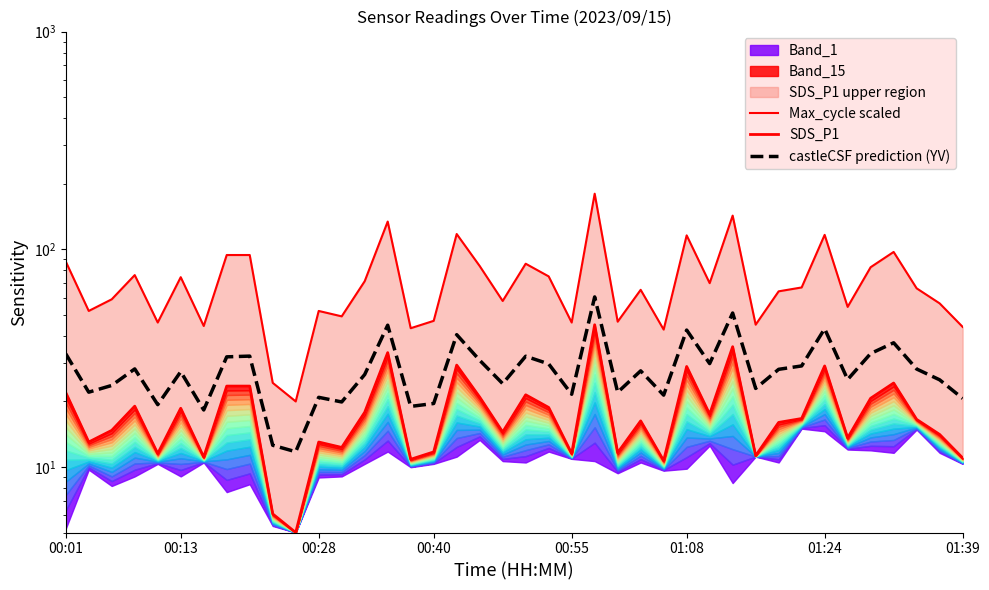

What is the smallest value displayed?

5.0